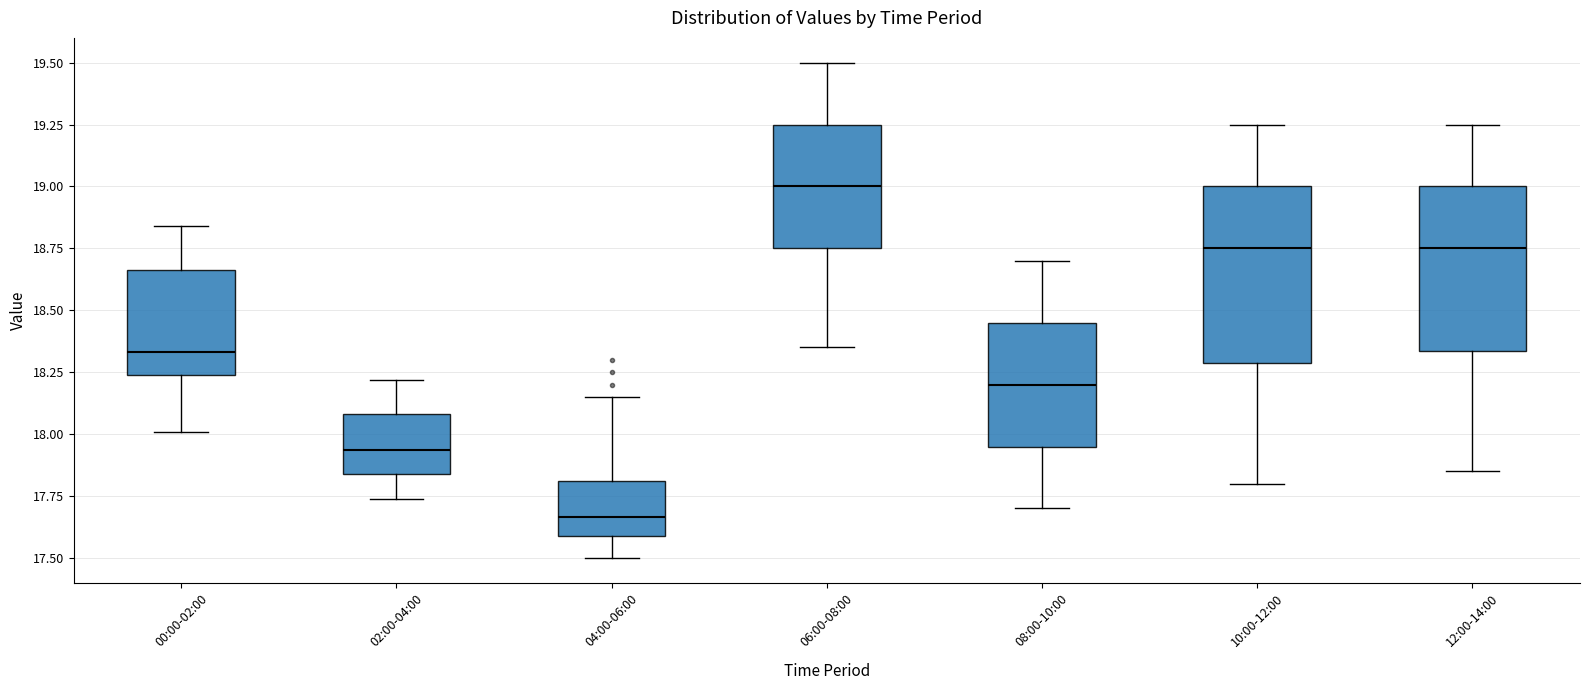

Reading left to right, read every box against the y-axis: the position of its median line, the range the box covers, and the ends of its whiskers. The values are not printed on the chart, so give them approximately, as read against the axis.

00:00-02:00: median 18.35, box 18.25 to 18.65, whiskers 18.00 to 18.85
02:00-04:00: median 17.95, box 17.85 to 18.10, whiskers 17.75 to 18.20
04:00-06:00: median 17.65, box 17.60 to 17.80, whiskers 17.50 to 18.15
06:00-08:00: median 19.00, box 18.75 to 19.25, whiskers 18.35 to 19.50
08:00-10:00: median 18.20, box 17.95 to 18.45, whiskers 17.70 to 18.70
10:00-12:00: median 18.75, box 18.30 to 19.00, whiskers 17.80 to 19.25
12:00-14:00: median 18.75, box 18.35 to 19.00, whiskers 17.85 to 19.25